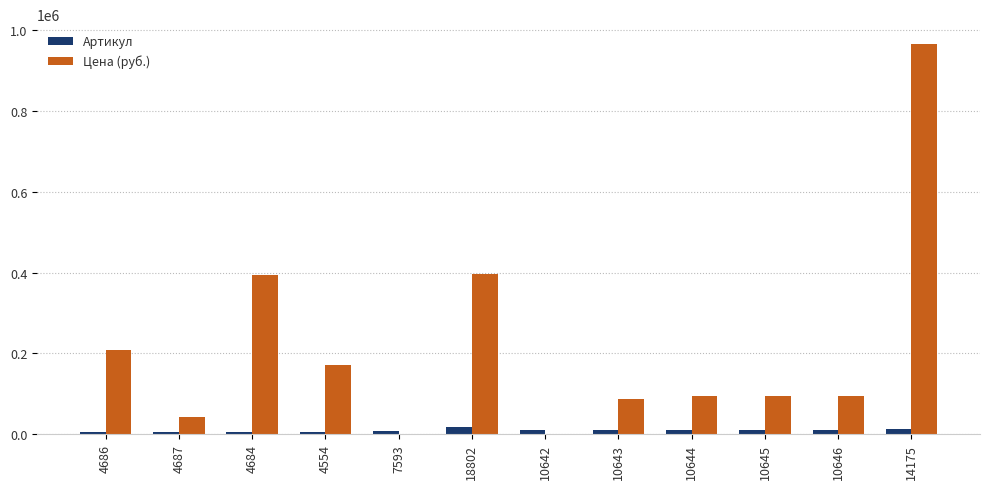

Which label corresponds to the largest value in the chart?

14175